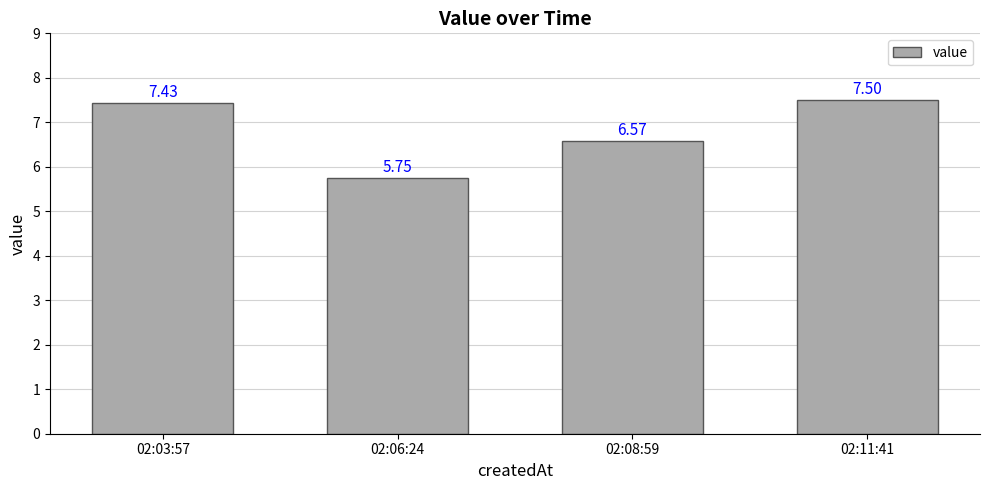

What position from the right is 02:11:41?

1